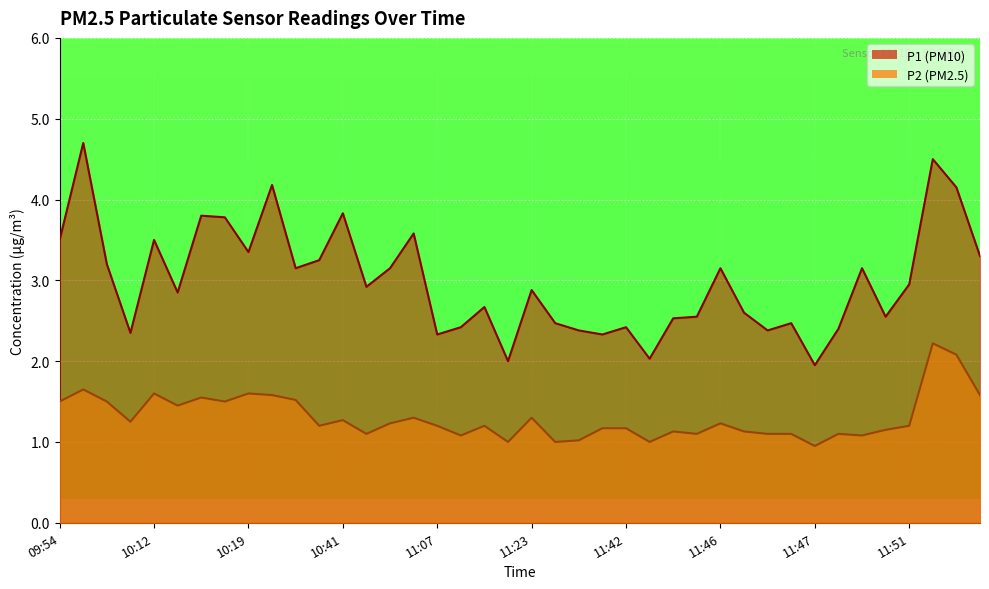

Count the number of data series in this chart.

2